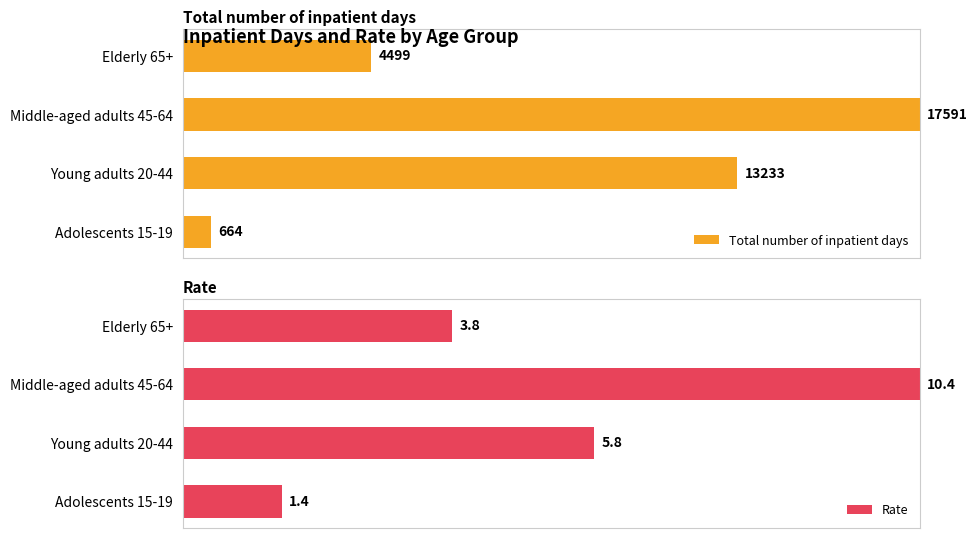

How many bars are there in total?

8